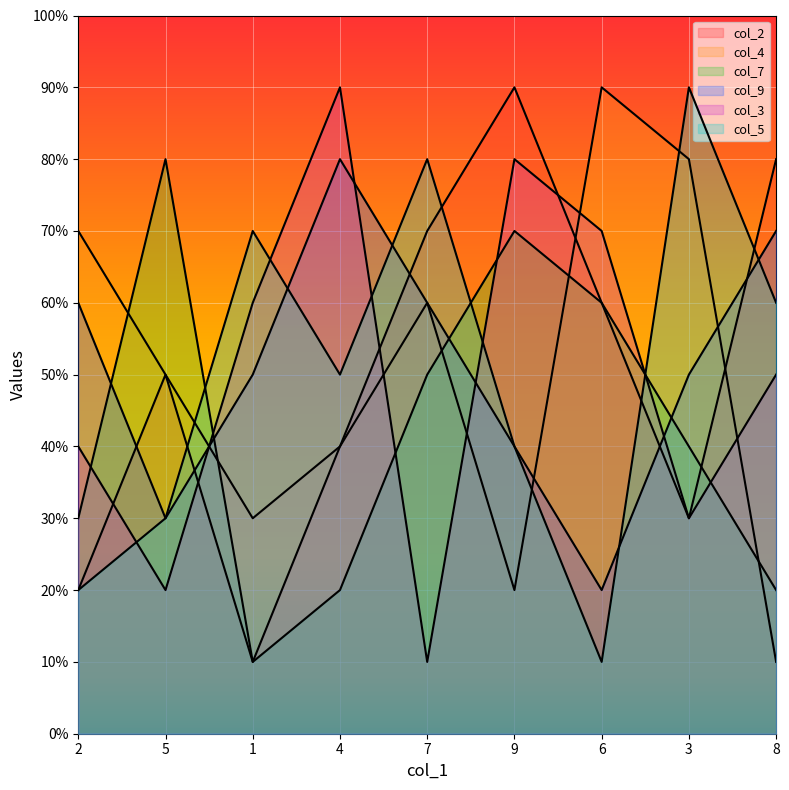

What position from the left is 2?

1